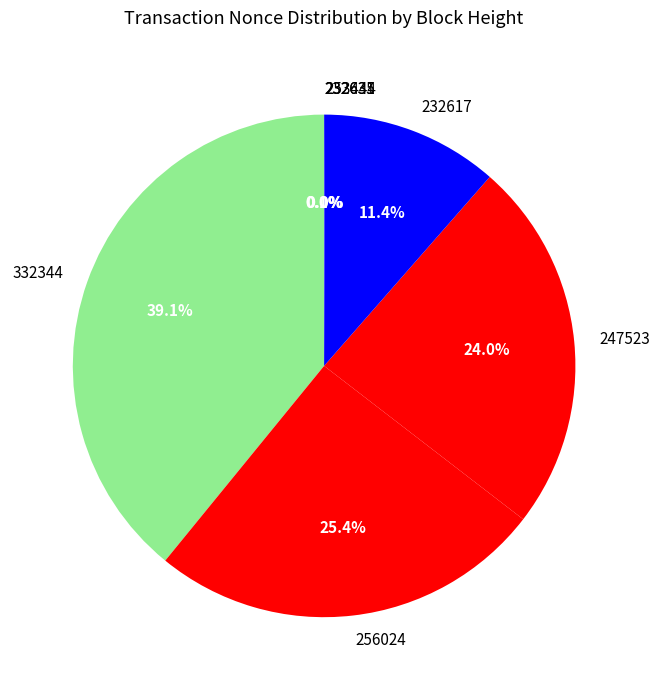

To the nearest percent, what percentage of the pie is 232617?

11%